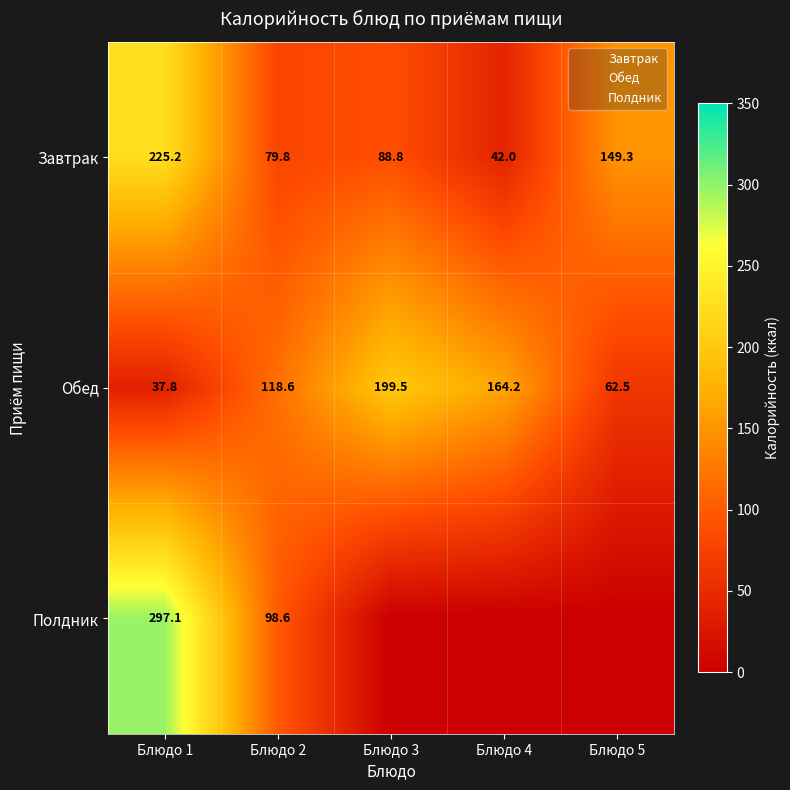

Read the Завтрак value at Блюдо 3.

88.8